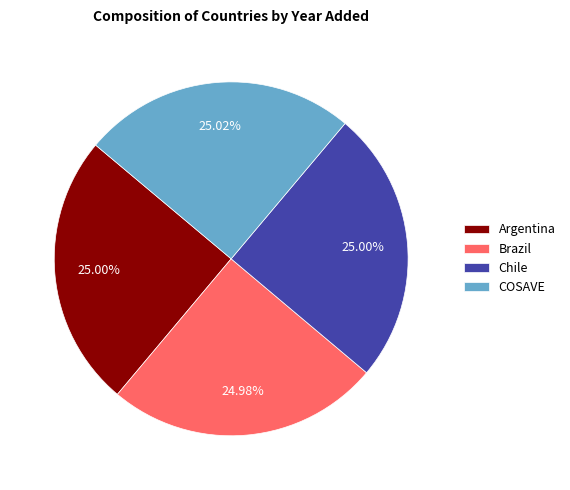

To the nearest percent, what percentage of the pie is Chile?

25%